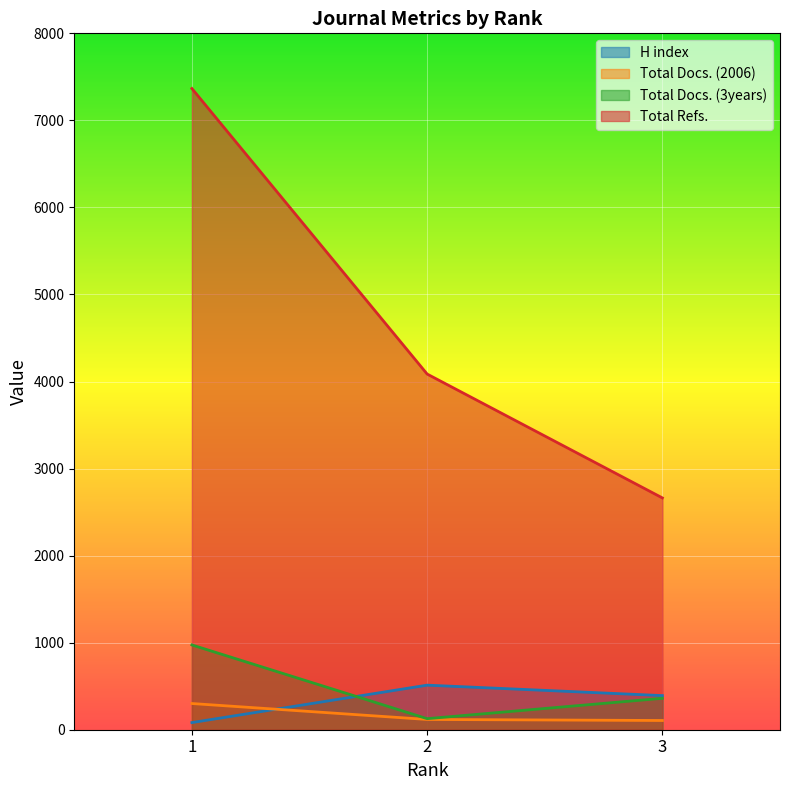

What is the minimum value for Total Refs.?

2663